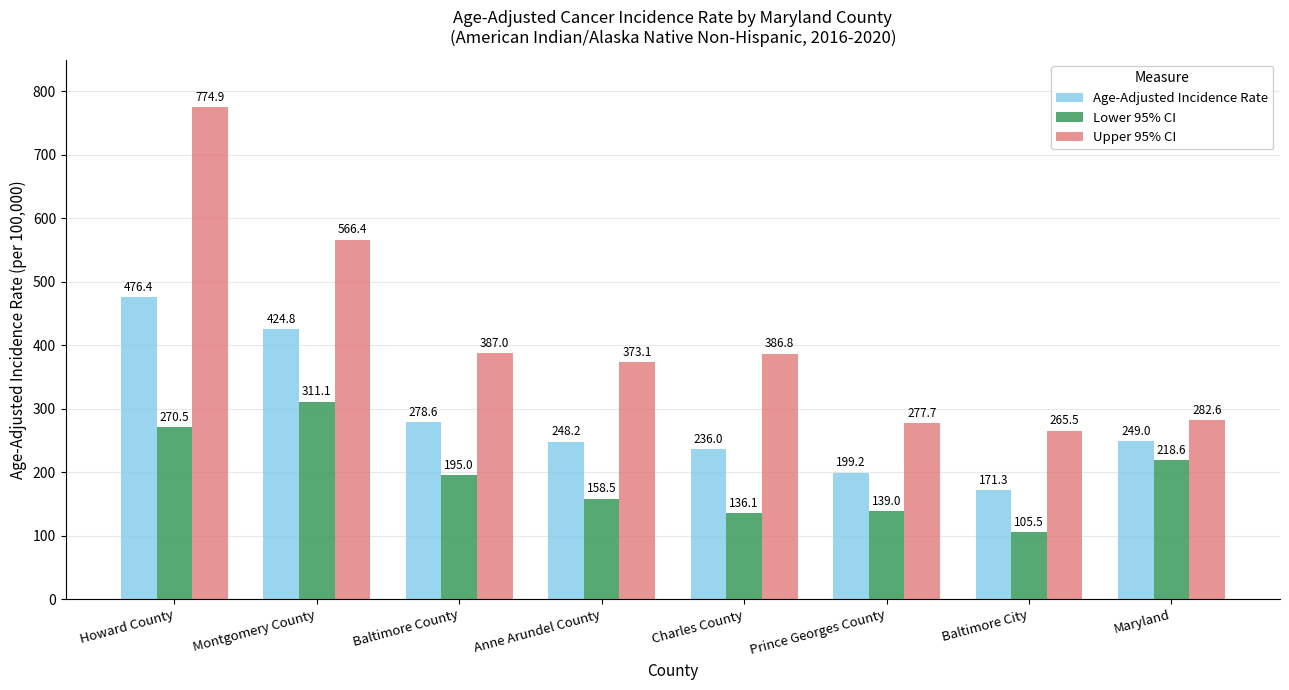

Is it true that Lower 95% CI equals 105.5 at Baltimore City?

True